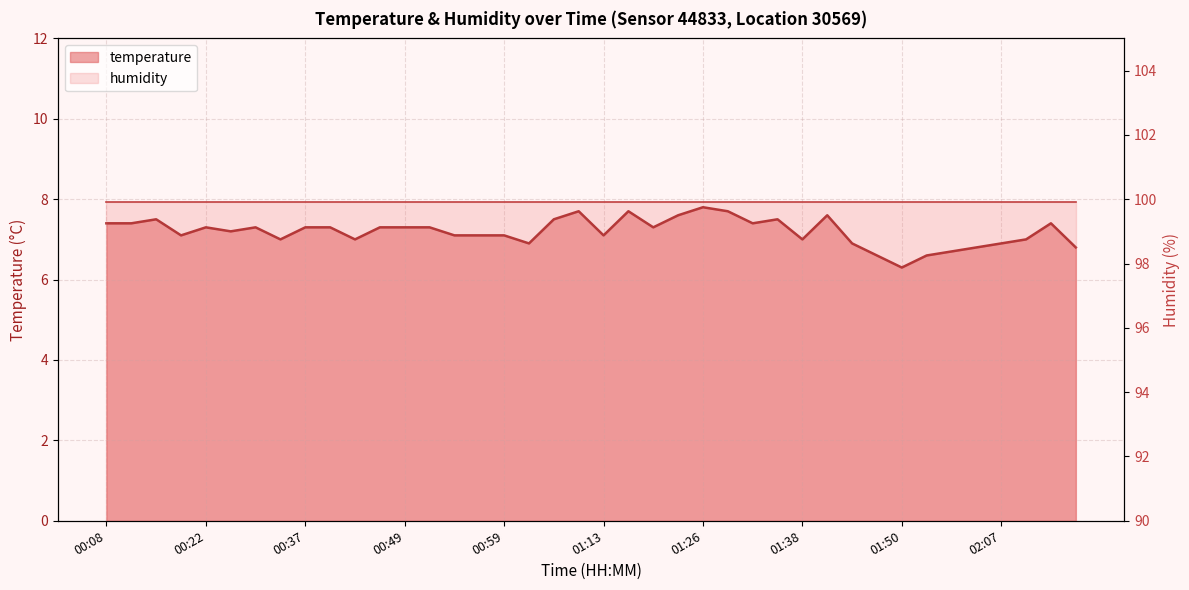

True or false: the data shows 7.0 at 01:38.

True